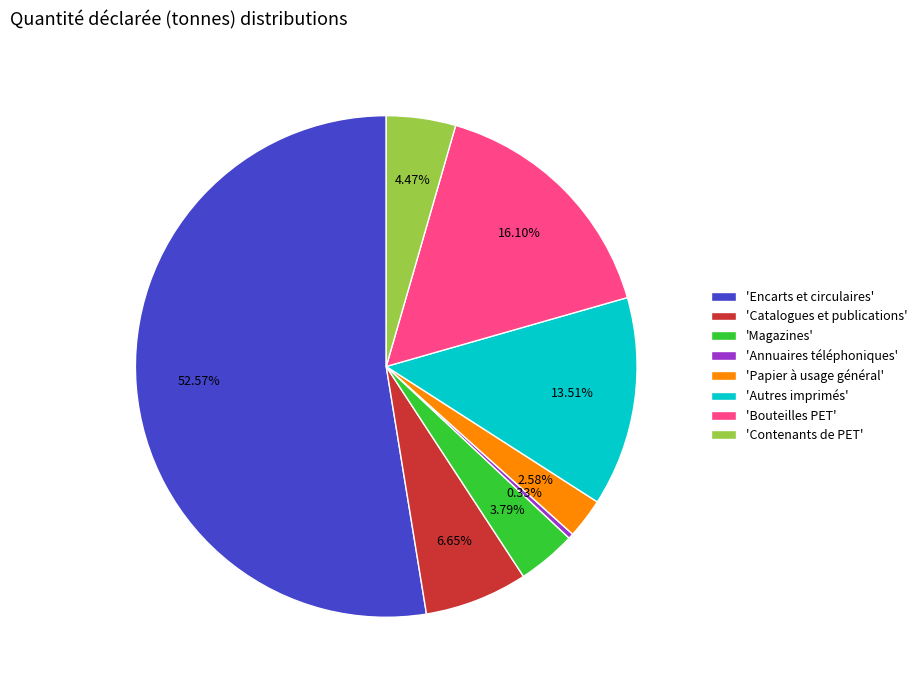

Between 'Papier à usage général' and 'Magazines', which is larger?

'Magazines'